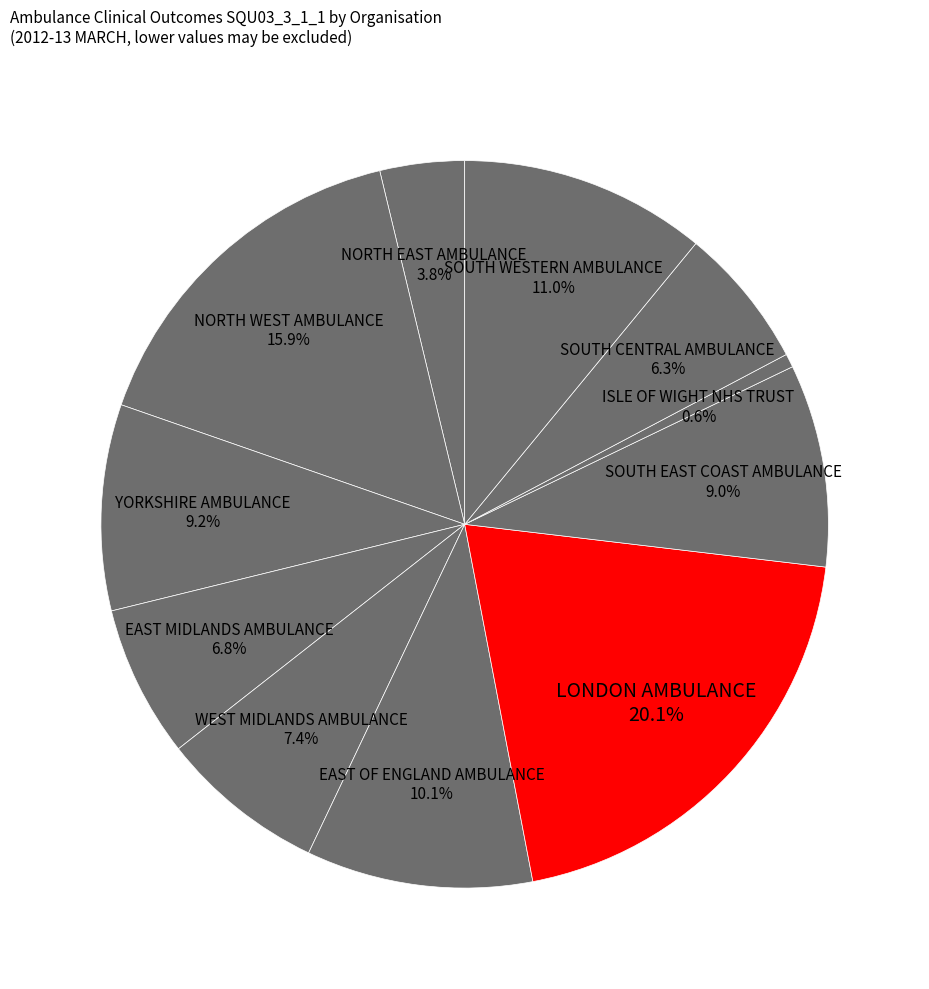

What is the ratio of the value at EAST MIDLANDS AMBULANCE to the value at SOUTH CENTRAL AMBULANCE?

1.1